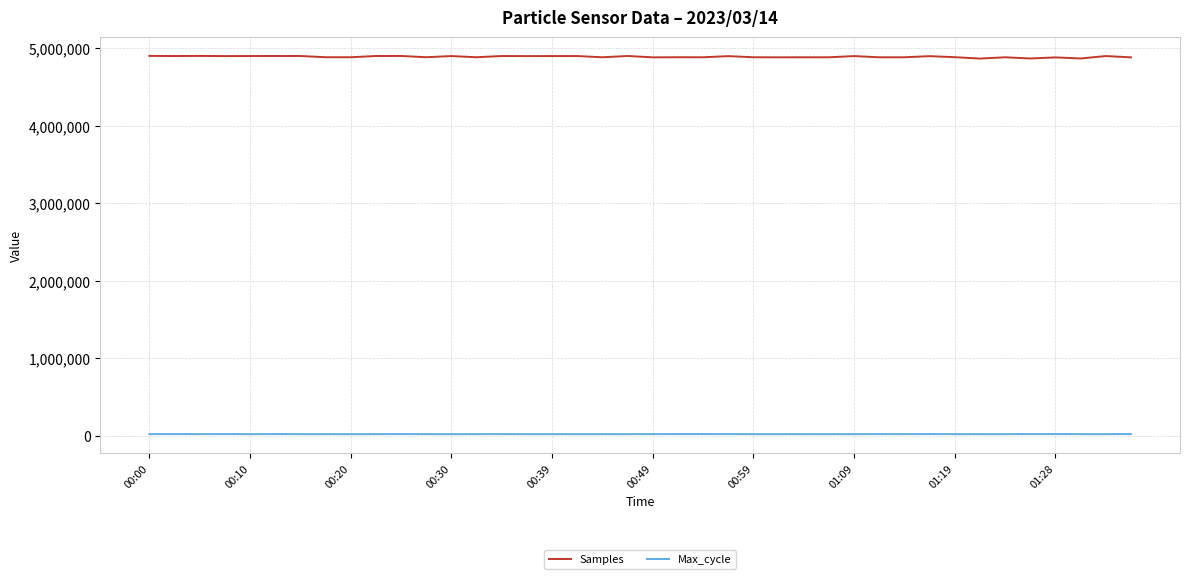

Which series has the widest spread of values?

Samples